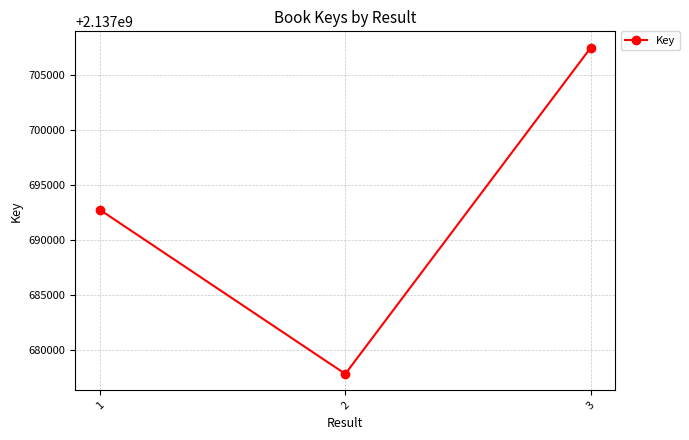

Between 2 and 3, which is larger?

3